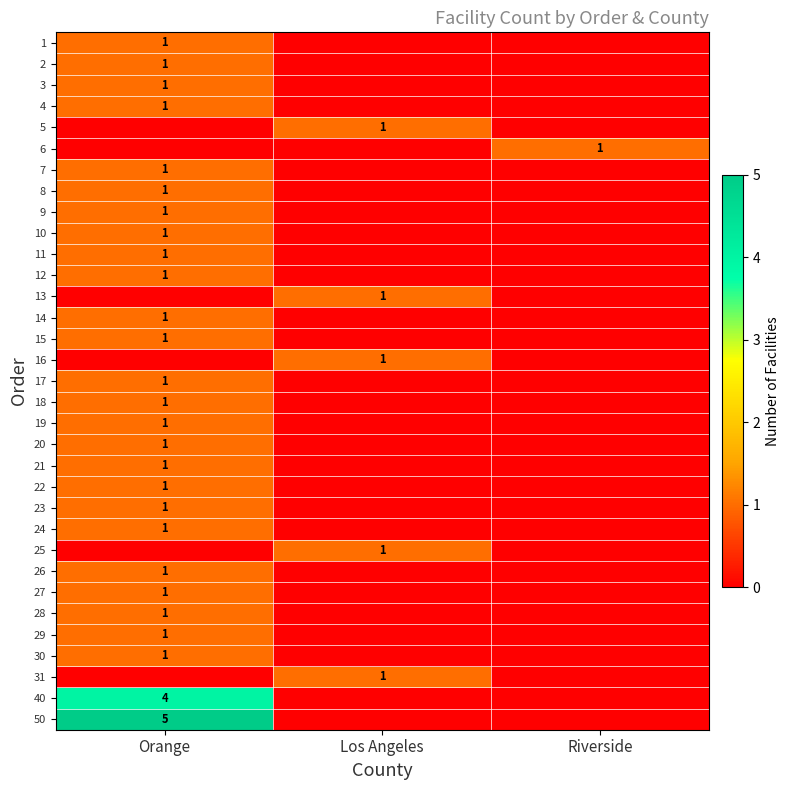

Count the number of categories in the chart.

3